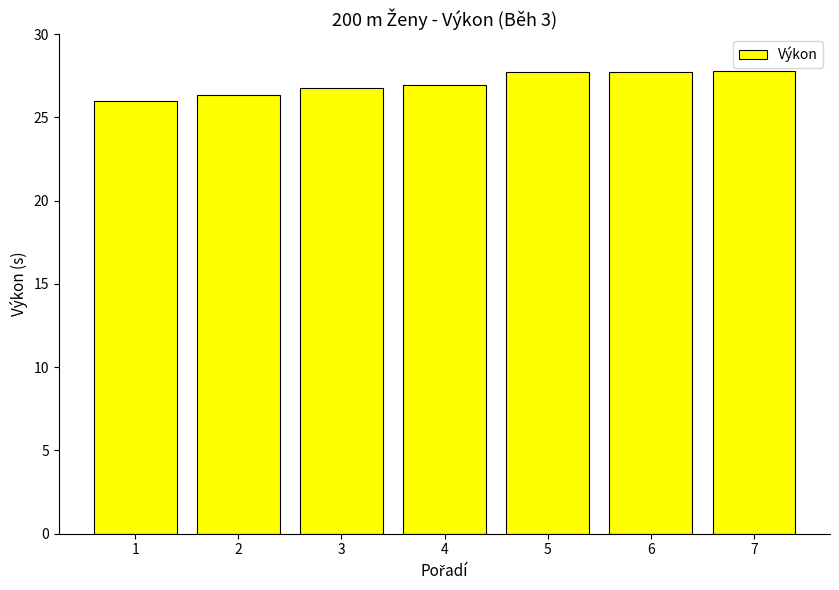

What value does the data have at 5?

27.7